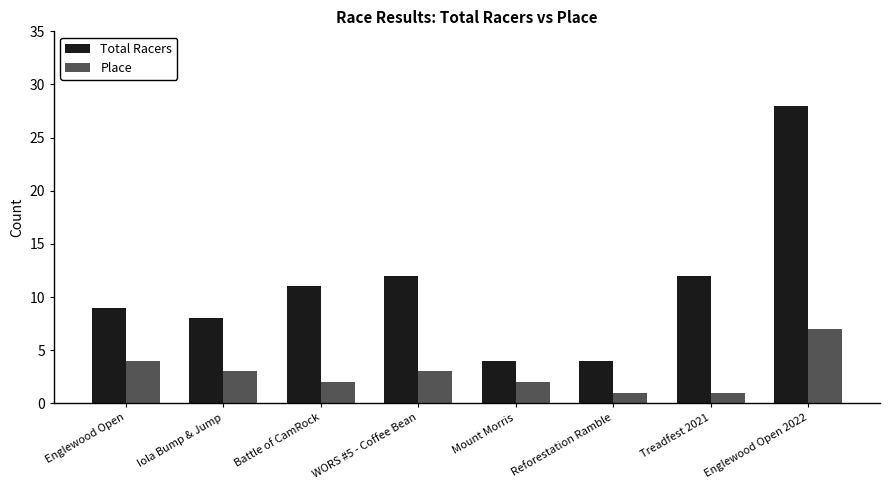

What are all the series names shown in the legend?

Total Racers, Place